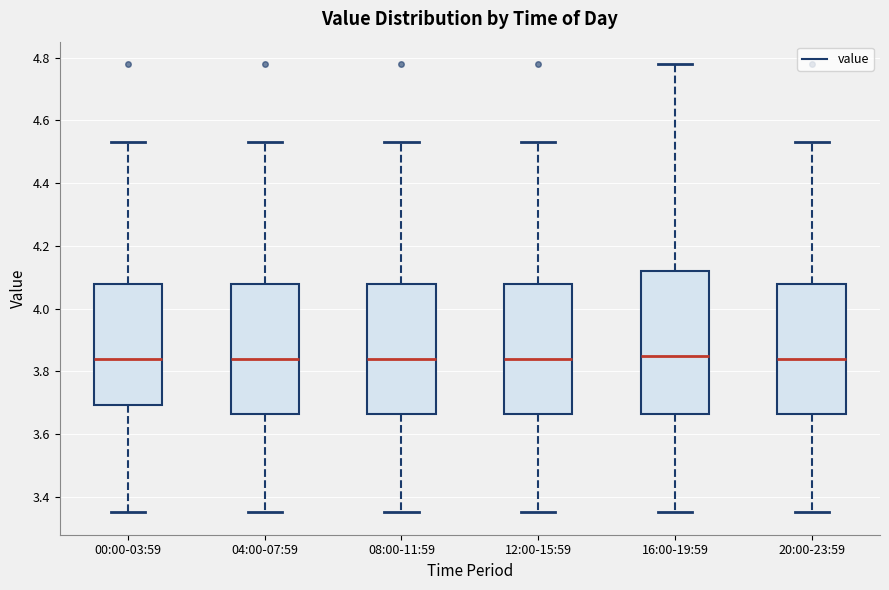

Where is the upper edge of the box for 20:00-23:59 on the y-axis? The values are not printed on the chart, so give them approximately, as read against the axis.

4.08